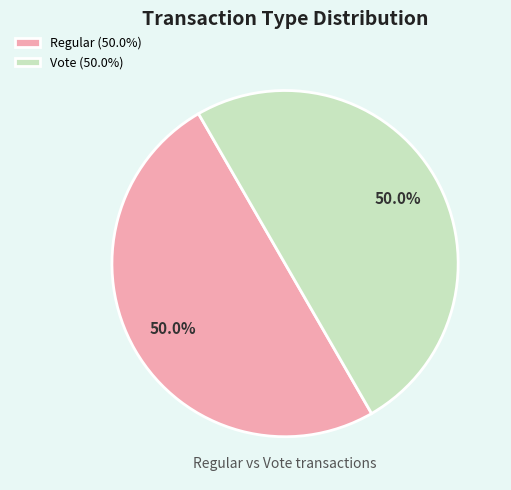

To the nearest percent, what portion does Regular represent?

50%